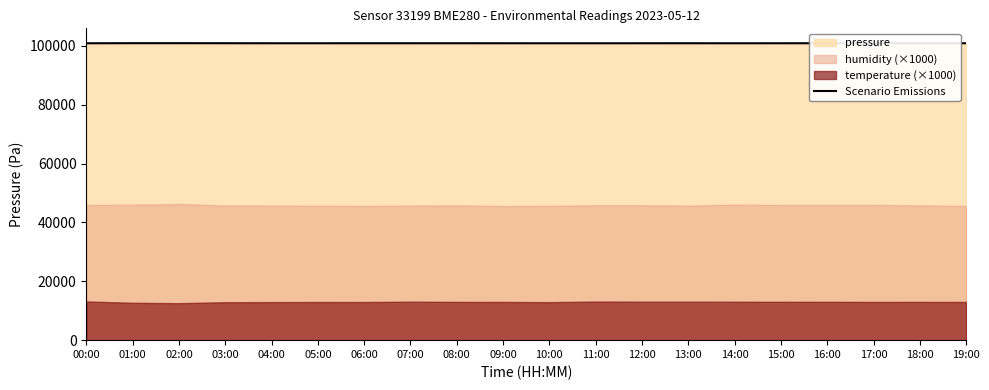

Reading right to left, what are all the values shown in this chart?

100918.0	100921.5	100919.8	100924.1	100918.8	100914.4	100920.5	100917.9	100913.5	100915.5	100918.0	100921.5	100920.5	100923.2	100917.1	100918.9	100930.3	100943.8	100942.8	100913.5